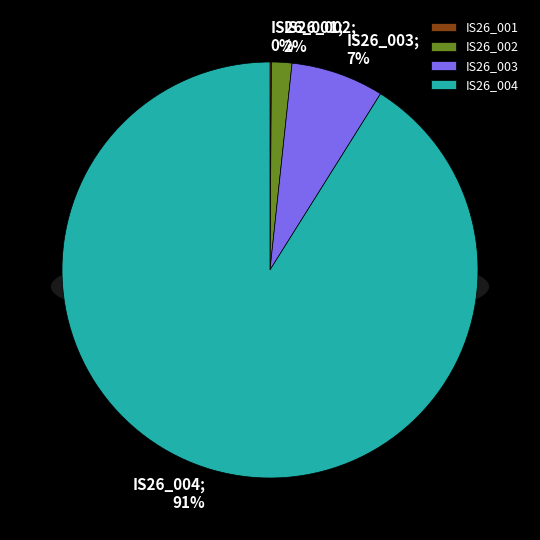

What percentage is the IS26_003 slice, to the nearest percent?

7%